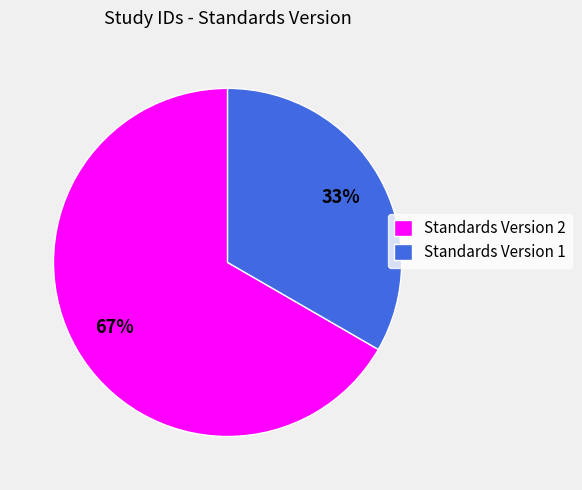

What percentage is the Standards Version 1 slice, to the nearest percent?

33%